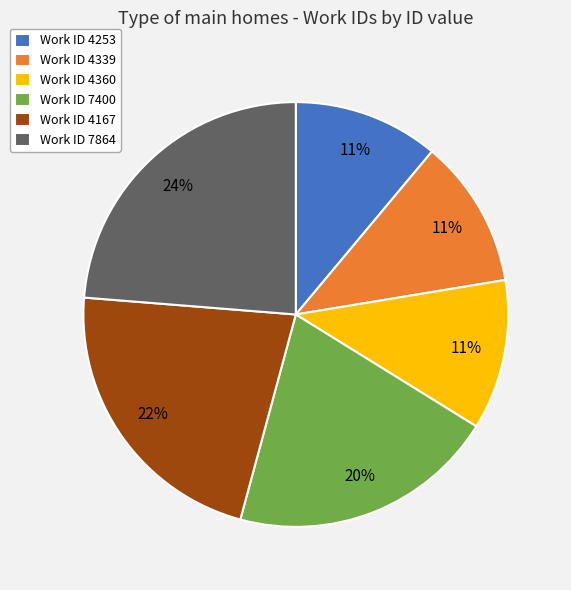

Count the number of slices in the pie.

6